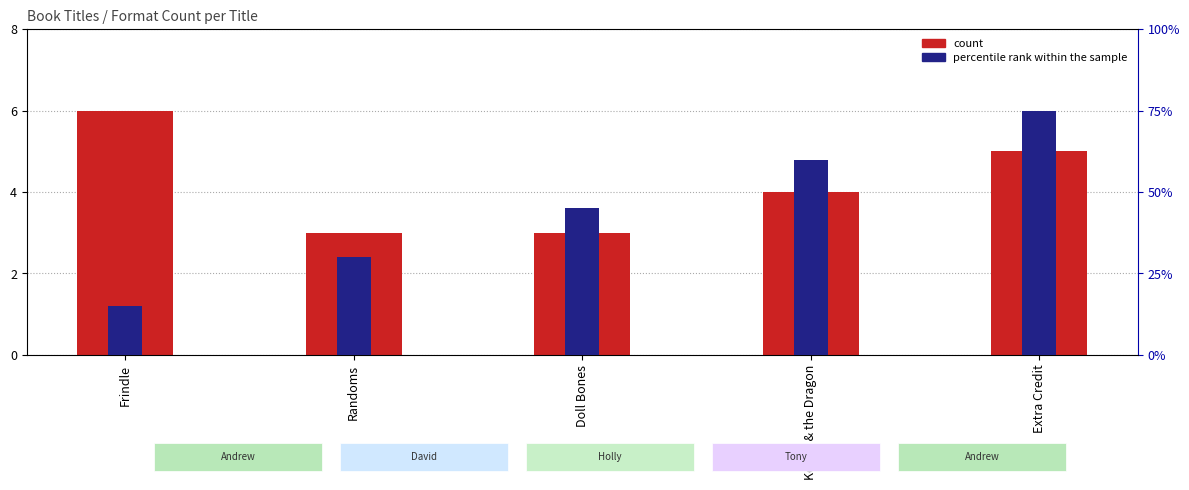

What is the lowest value of the count series?

3.0